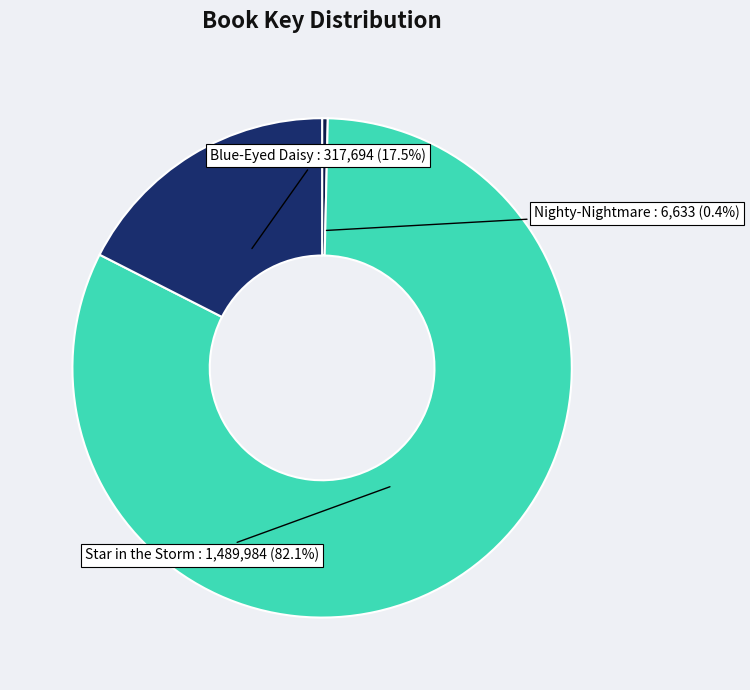

Is it true that Blue-Eyed Daisy is 9% of the pie?

False